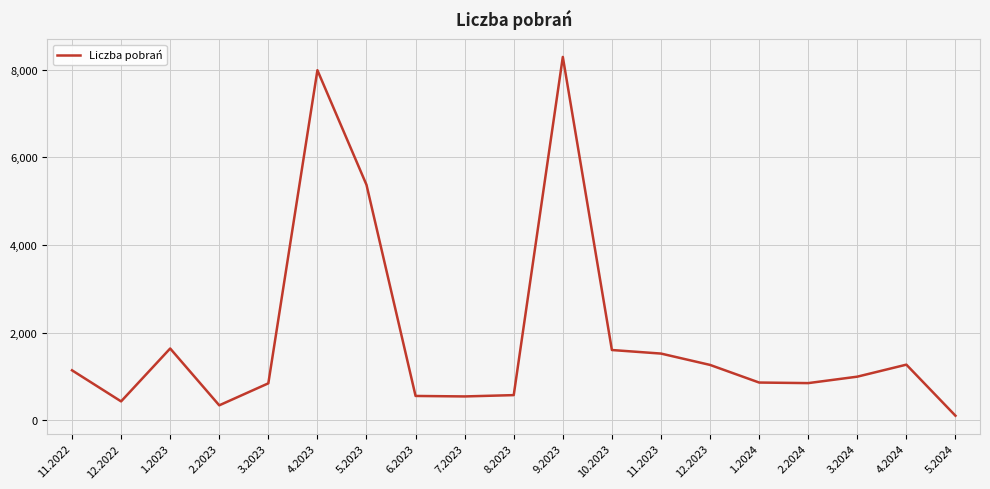

Does the chart have visible grid lines?

Yes